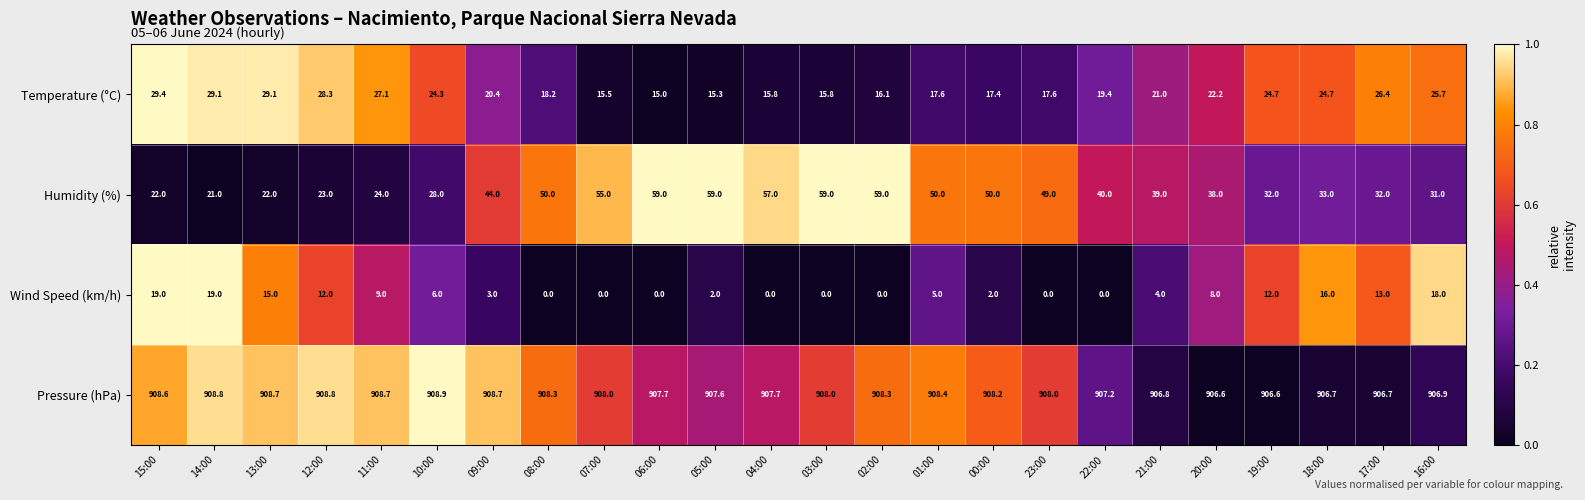

What is the maximum value shown in the chart?

908.9